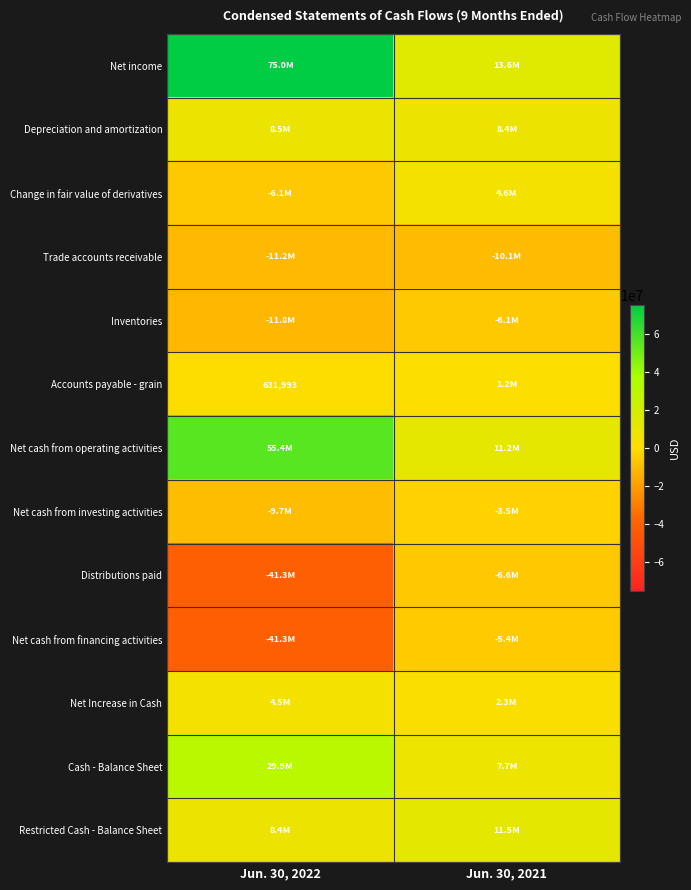

Which category has the lowest value across all series?

Jun. 30, 2022